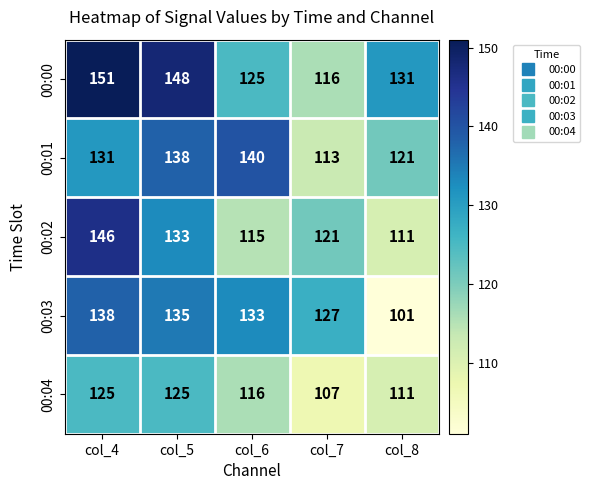

At which label does 00:04 first exceed 116?

col_4